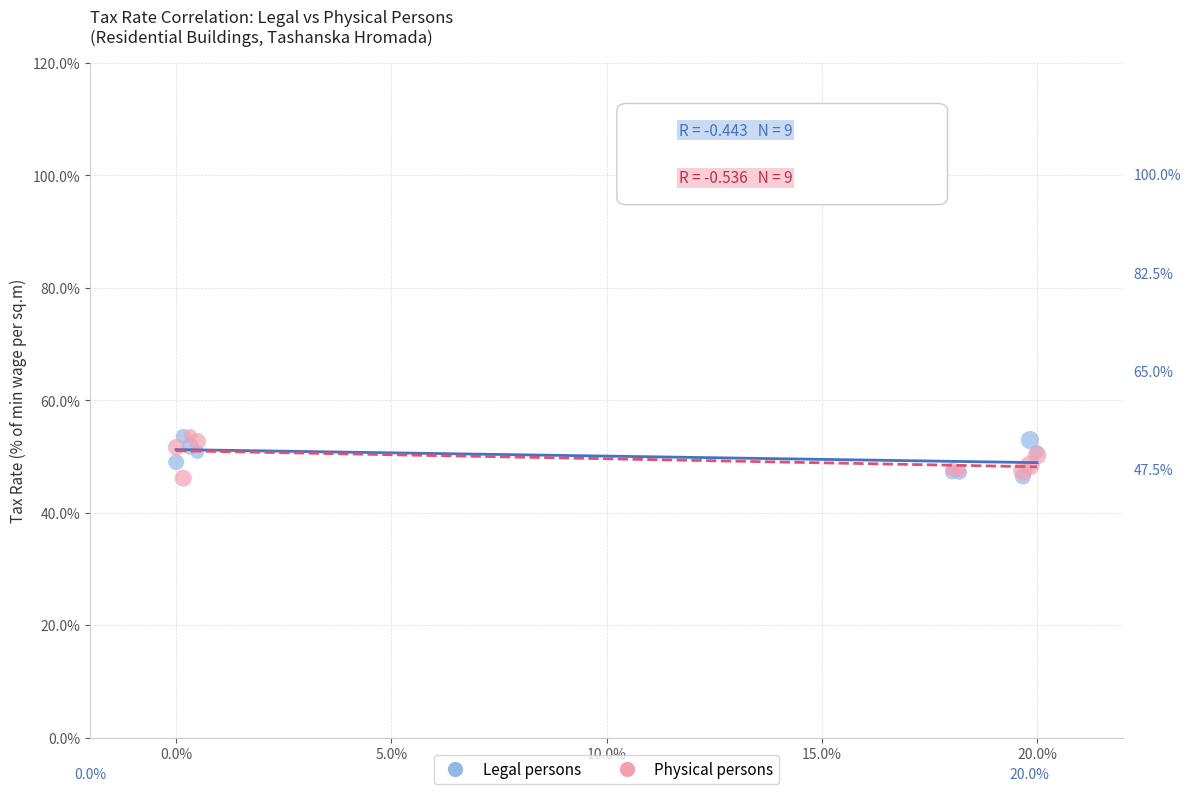

What are all the series names shown in the legend?

Legal persons, Physical persons